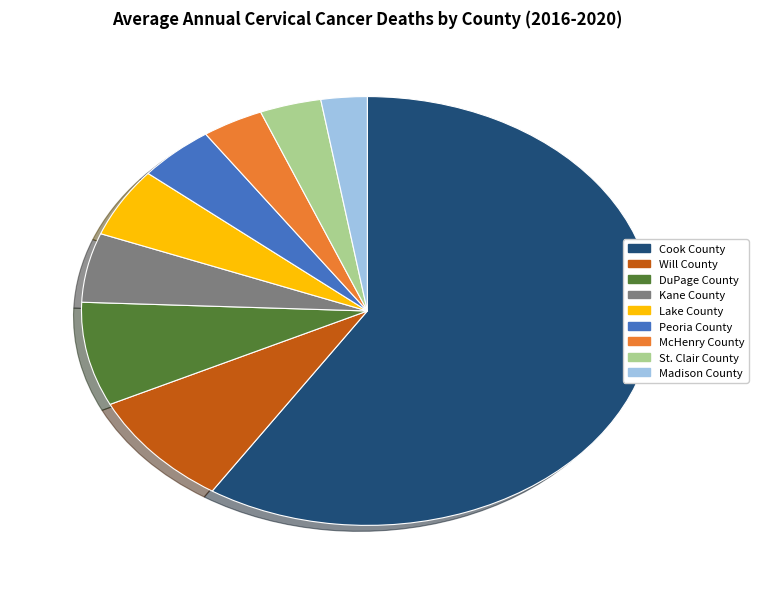

How many slices are in this pie chart?

9